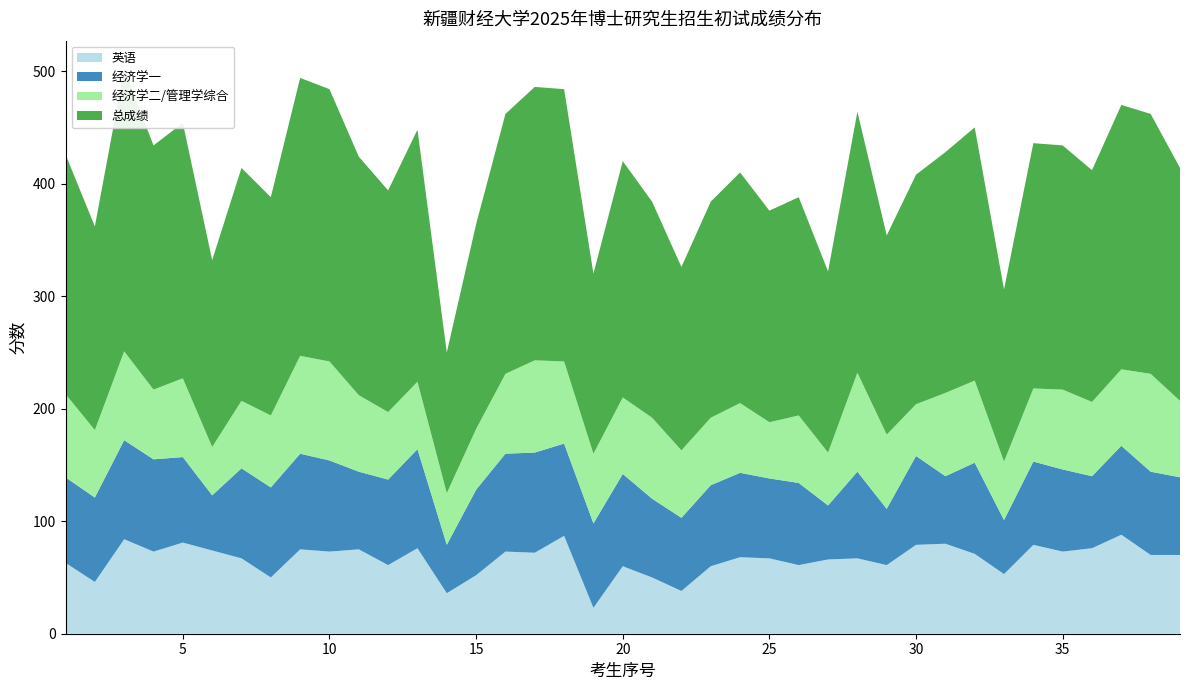

Reading left to right, extract all data points from this chart.

英语: 1=63	2=46	3=84	4=73	5=81	6=74	7=67	8=50	9=75	10=73	11=75	12=61	13=76	14=36	15=52	16=73	17=72	18=87	19=23	20=60	21=50	22=38	23=60	24=68	25=67	26=61	27=66	28=67	29=61	30=79	31=80	32=71	33=53	34=79	35=73	36=76	37=88	38=70	39=70
经济学一: 1=76	2=75	3=88	4=82	5=76	6=49	7=80	8=80	9=85	10=81	11=69	12=76	13=88	14=43	15=76	16=87	17=89	18=82	19=75	20=82	21=70	22=65	23=72	24=75	25=71	26=73	27=48	28=77	29=50	30=79	31=60	32=81	33=48	34=74	35=73	36=64	37=79	38=74	39=69
经济学二/管理学综合: 1=74	2=60	3=79	4=62	5=70	6=43	7=60	8=64	9=87	10=88	11=68	12=60	13=60	14=46	15=54	16=71	17=82	18=73	19=62	20=68	21=72	22=60	23=60	24=62	25=50	26=60	27=47	28=88	29=66	30=46	31=74	32=73	33=52	34=65	35=71	36=66	37=68	38=87	39=68
总成绩: 1=213	2=181	3=251	4=217	5=227	6=166	7=207	8=194	9=247	10=242	11=212	12=197	13=224	14=125	15=182	16=231	17=243	18=242	19=160	20=210	21=192	22=163	23=192	24=205	25=188	26=194	27=161	28=232	29=177	30=204	31=214	32=225	33=153	34=218	35=217	36=206	37=235	38=231	39=207